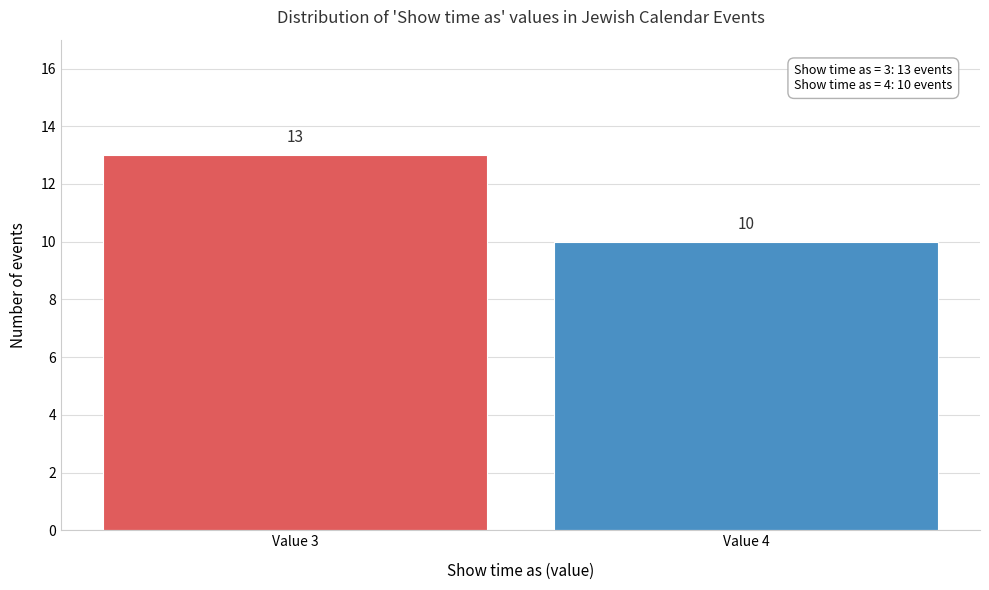

Reading left to right, what are all the values shown in this chart?

13	10